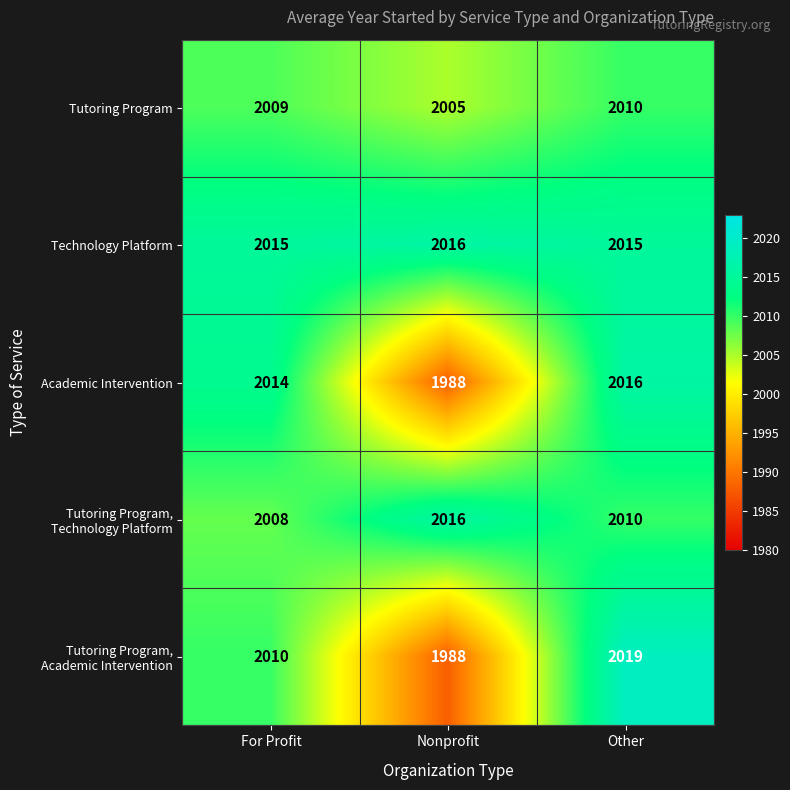

The Technology Platform series shows 2015 at For Profit. True or false?

True